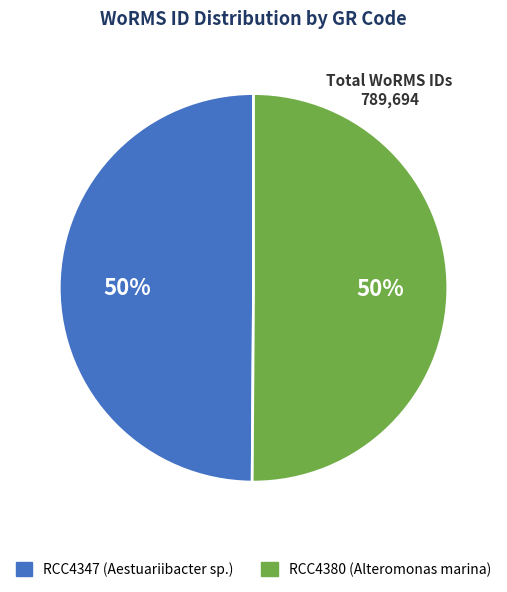

Is it true that RCC4380 is 64% of the pie?

False